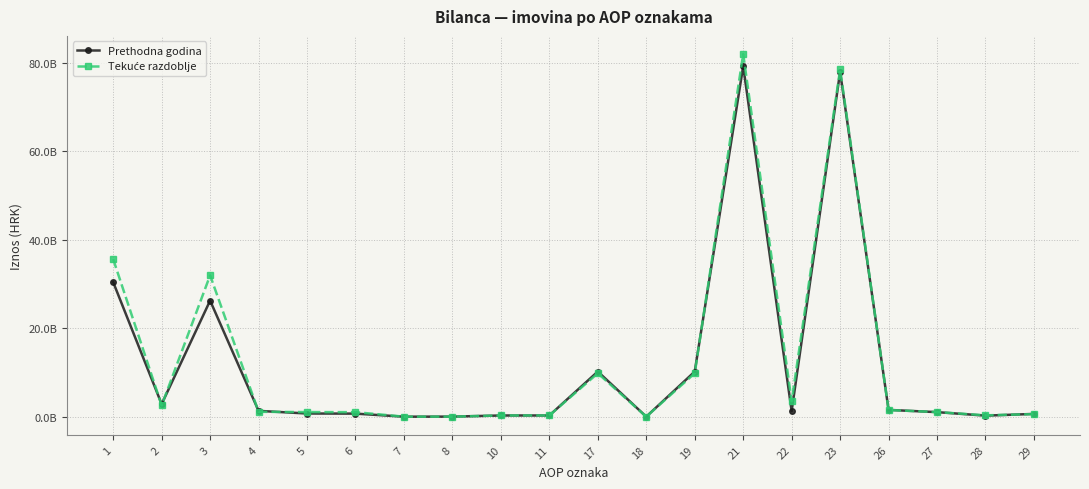

Which series has the widest spread of values?

Tekuće razdoblje